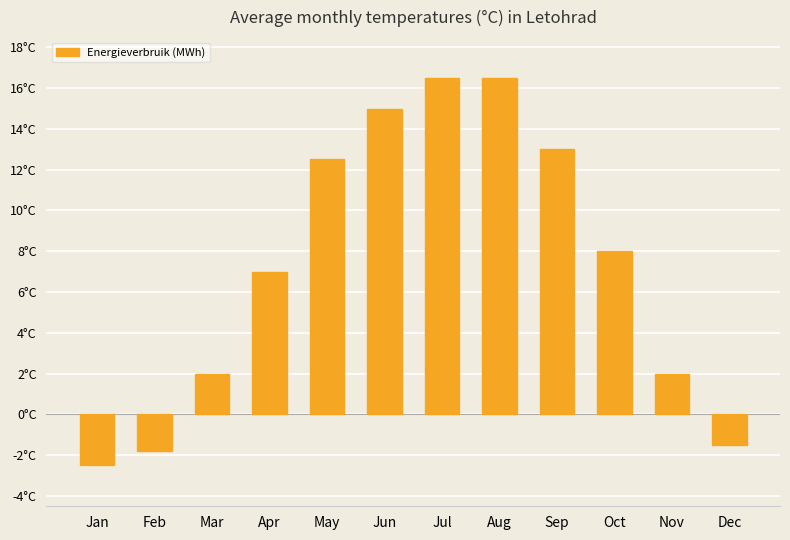

Does the chart contain any negative values?

Yes